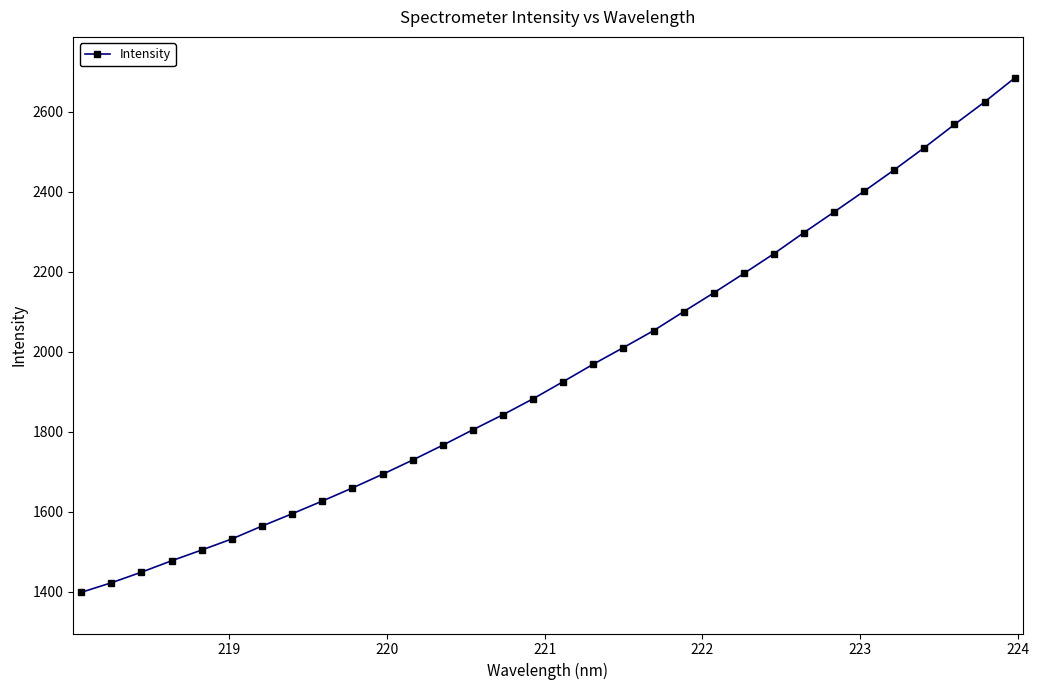

What is the sum of all values?

62494.8